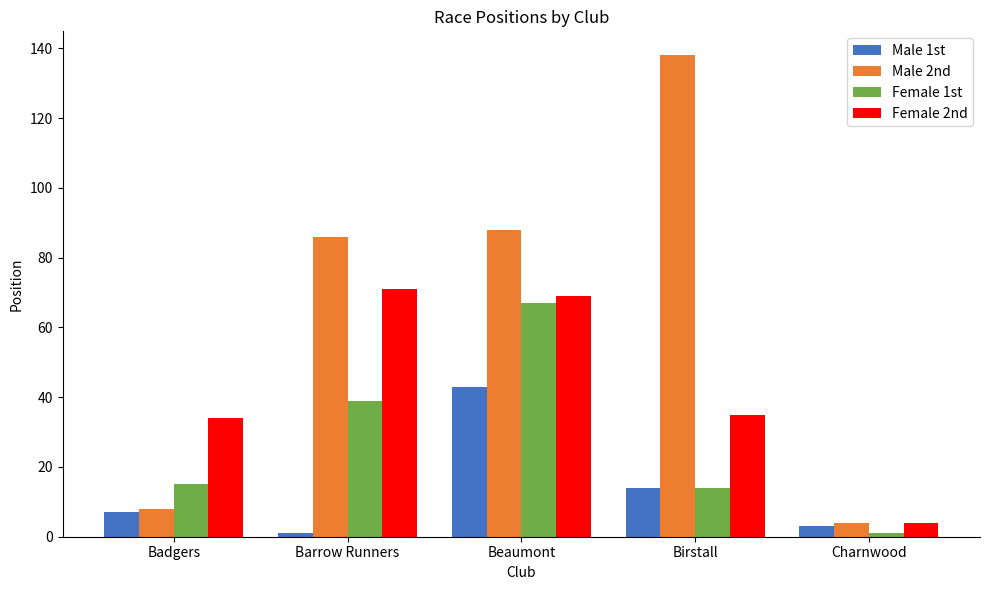

How many bars are there in each group?

4